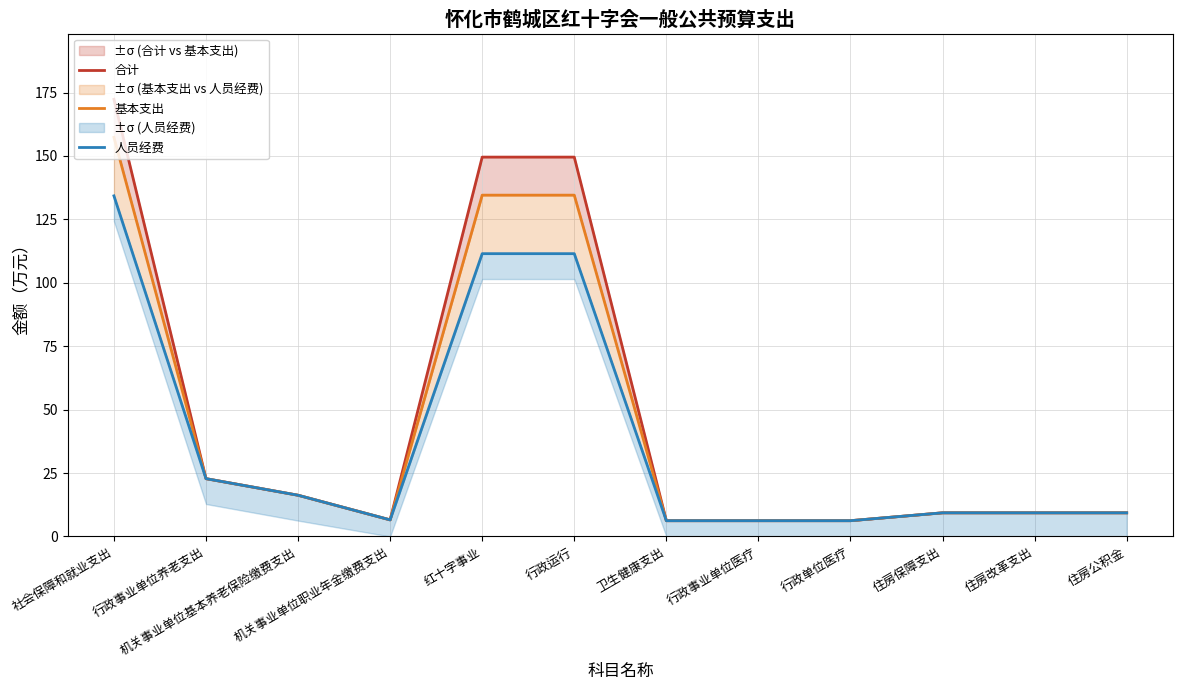

Which category has the lowest value across all series?

卫生健康支出